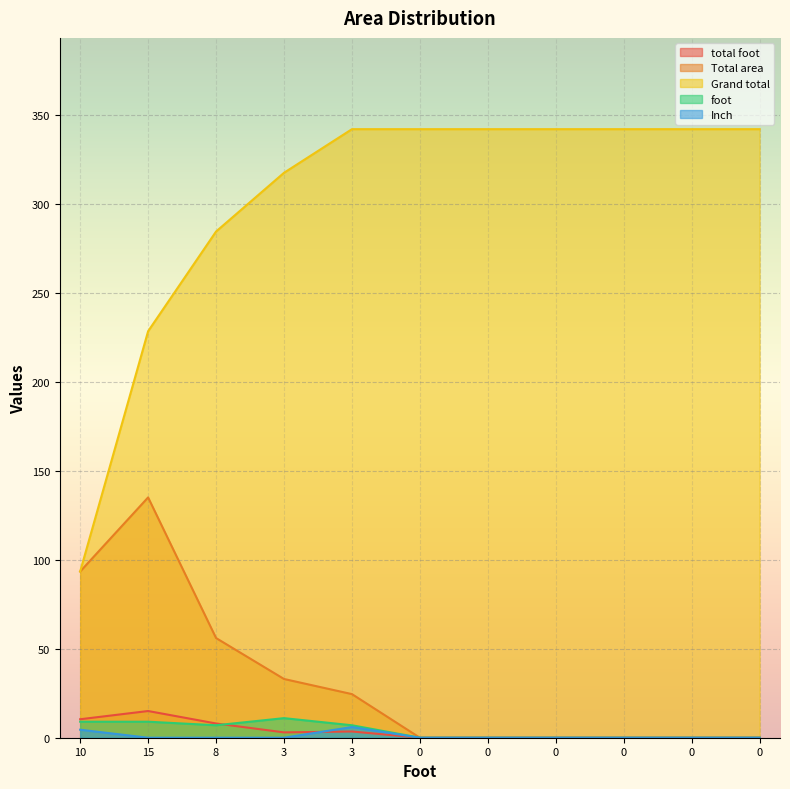

Reading left to right, list all the values displayed in this chart.

total foot: 10=10.4	15=15.0	8=8.0	3=3.0	3=3.5	0=0.0	0=0.0	0=0.0	0=0.0	0=0.0	0=0.0
Total area: 10=93.4	15=135.0	8=56.0	3=33.0	3=24.5	0=0.0	0=0.0	0=0.0	0=0.0	0=0.0	0=0.0
Grand total: 10=93.4	15=228.4	8=284.4	3=317.4	3=341.9	0=341.9	0=341.9	0=341.9	0=341.9	0=341.9	0=341.9
foot: 10=9.0	15=9.0	8=7.0	3=11.0	3=7.0	0=0.0	0=0.0	0=0.0	0=0.0	0=0.0	0=0.0
Inch: 10=4.5	15=0.0	8=0.0	3=0.0	3=6.0	0=0.0	0=0.0	0=0.0	0=0.0	0=0.0	0=0.0